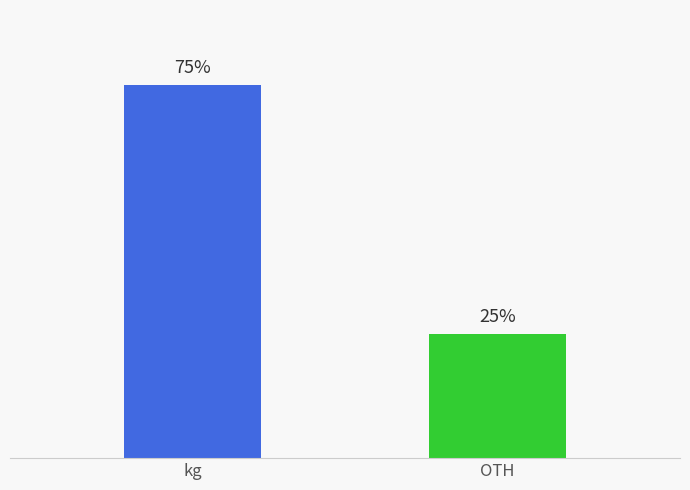

What is the label of the 1st bar from the right?

OTH